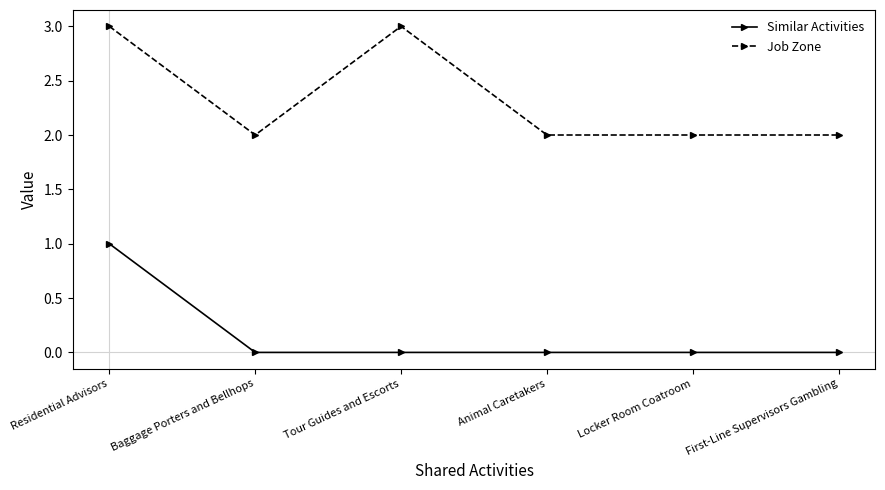

What is the value of the Similar Activities point at the 1st from the left?

1